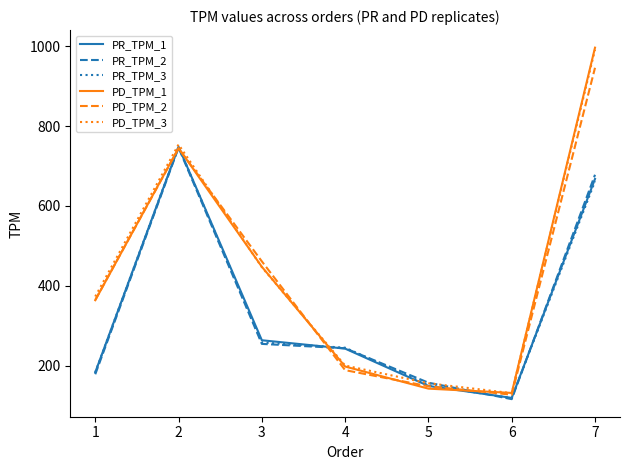

What is the total value across all series at 6?

743.2